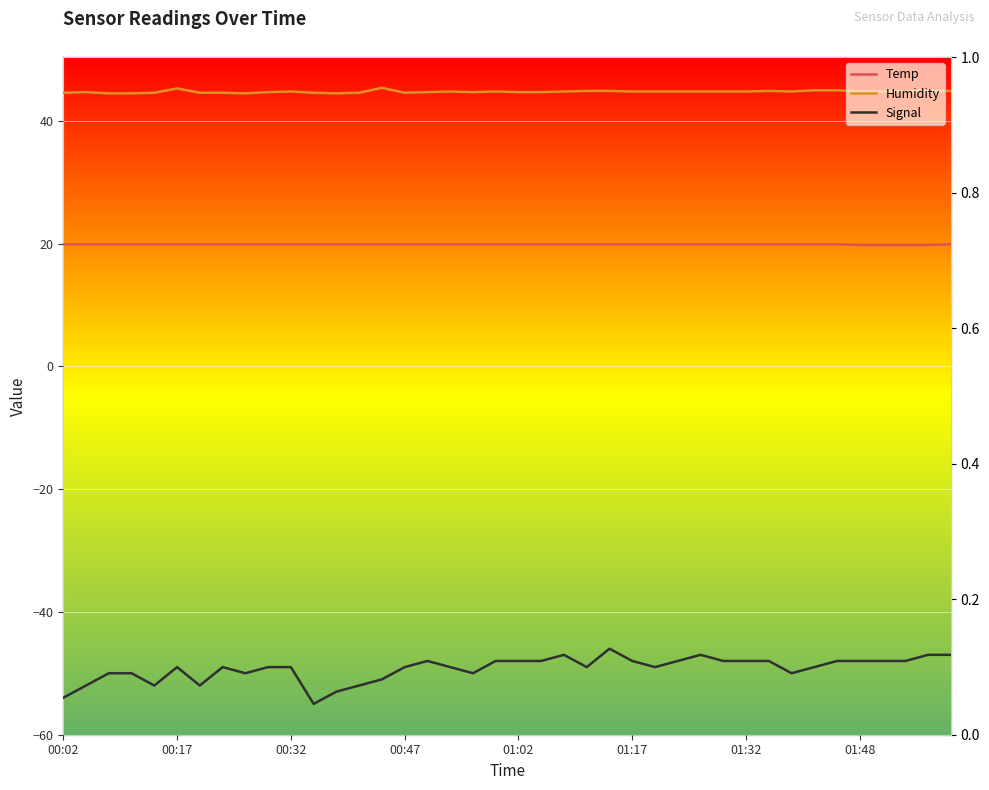

Which series has the largest range (max minus min)?

Signal